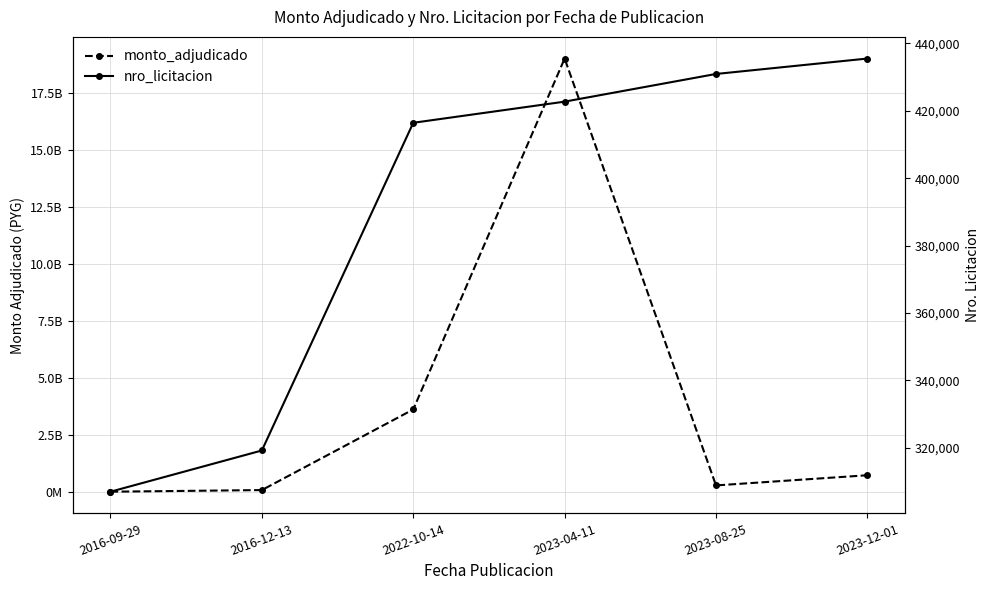

At which category is the sum across all series the highest?

2023-04-11